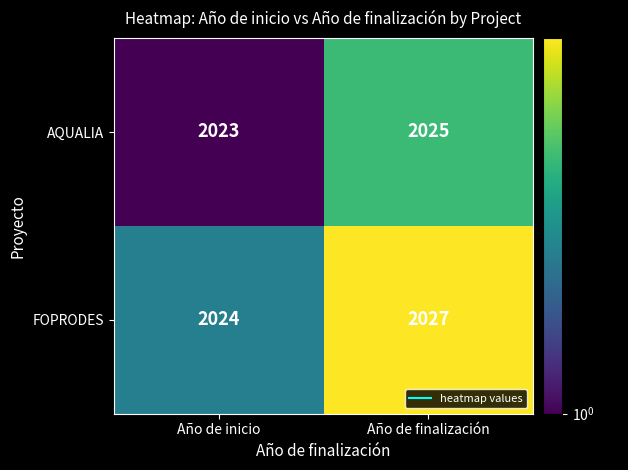

What is the smallest value displayed?

2023